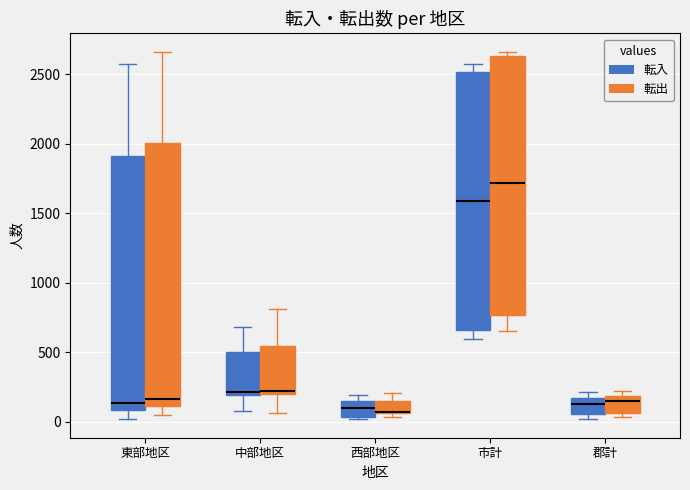

Reading left to right, read every box against the y-axis: the position of its median line, the range the box covers, and the ends of its whiskers. The values are not printed on the chart, so give them approximately, as read against the axis.

東部地区 (転入): median 150, box 100 to 1900, whiskers 0 to 2550
東部地区 (転出): median 150, box 100 to 2000, whiskers 50 to 2650
中部地区 (転入): median 200 (just above the box's lower edge), box 200 to 500, whiskers 100 to 700
中部地区 (転出): median 200 (just above the box's lower edge), box 200 to 550, whiskers 50 to 800
西部地区 (転入): median 100, box 50 to 150, whiskers 0 to 200
西部地区 (転出): median 50 (drawn on the box's lower edge), box 50 to 150, whiskers 50 (just below the box's lower edge) to 200
市計 (転入): median 1600, box 650 to 2500, whiskers 600 to 2550
市計 (転出): median 1700, box 750 to 2650, whiskers 650 to 2650 (just above the box's upper edge)
郡計 (転入): median 150, box 50 to 200, whiskers 0 to 200 (just above the box's upper edge)
郡計 (転出): median 150, box 50 to 200, whiskers 50 (just below the box's lower edge) to 200 (just above the box's upper edge)